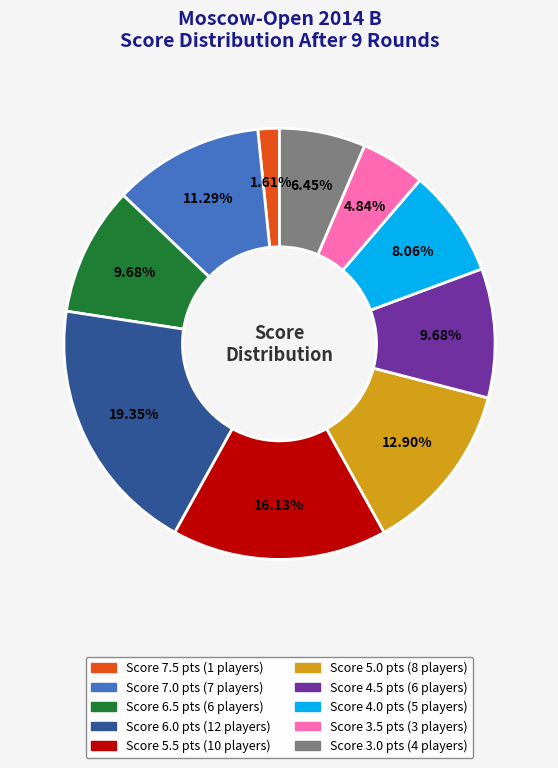

Is there a majority slice in this chart?

No